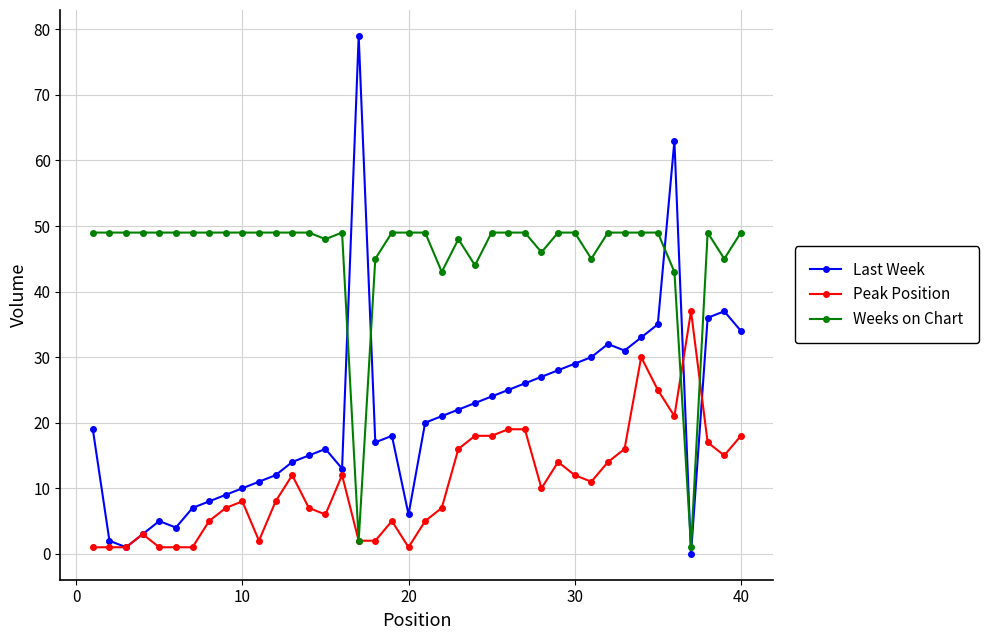

Which series has the largest total across all categories?

Weeks on Chart